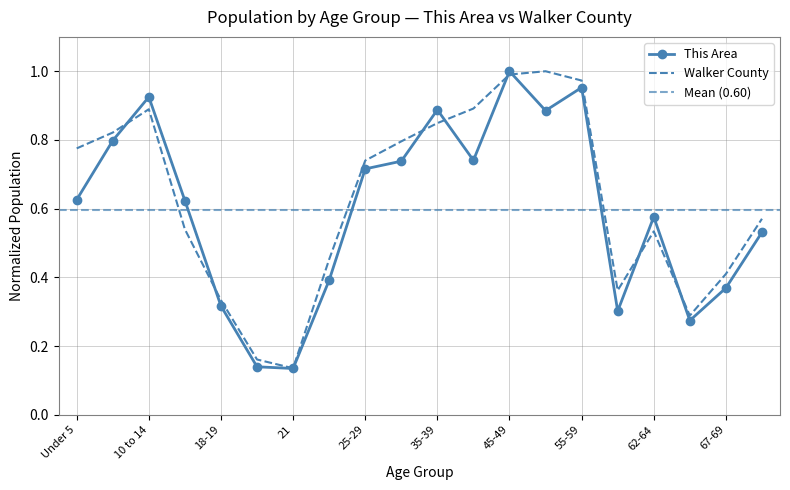

What is the difference between the second highest and minimum values in the This Area series?

0.8